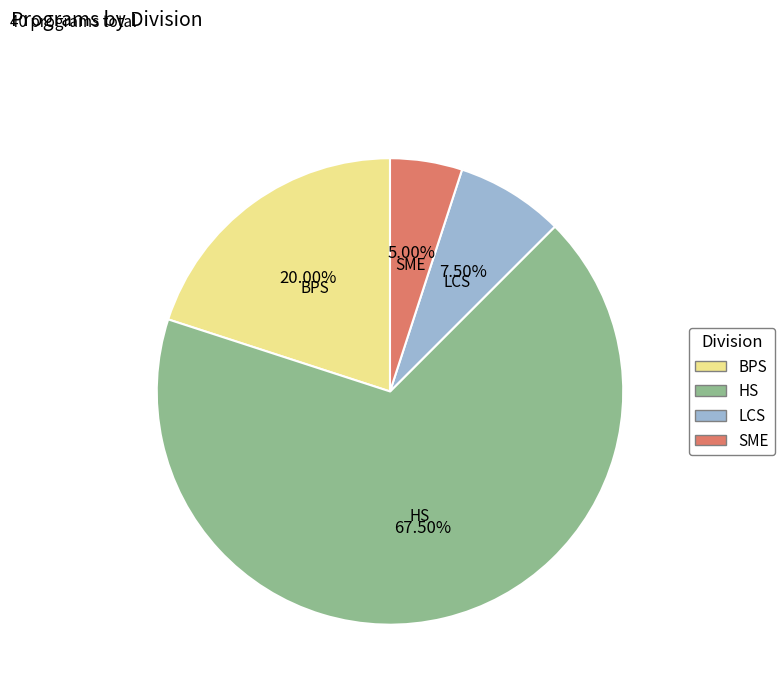

Which category has the biggest portion of the pie?

HS